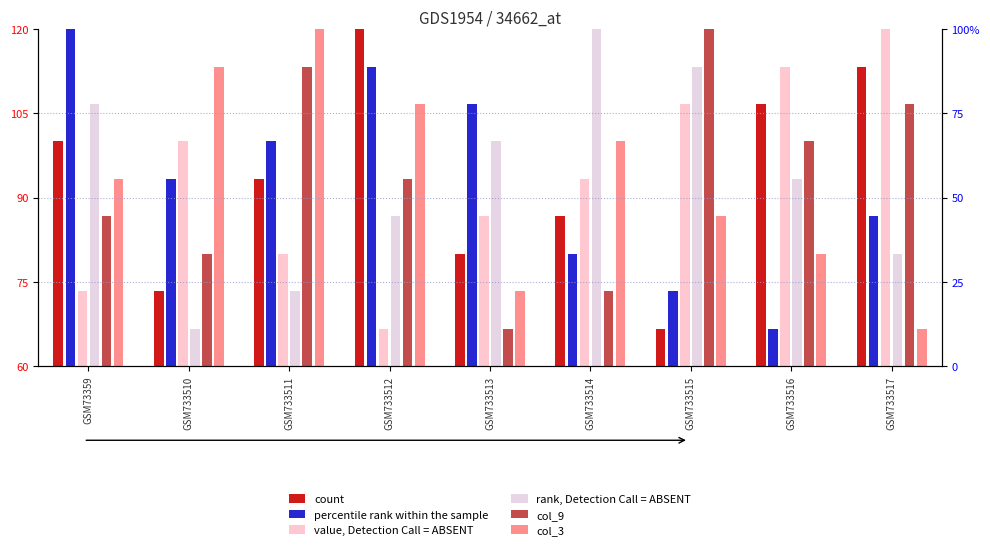

Between GSM733514 and GSM733516, which series saw the biggest shift?

col_9